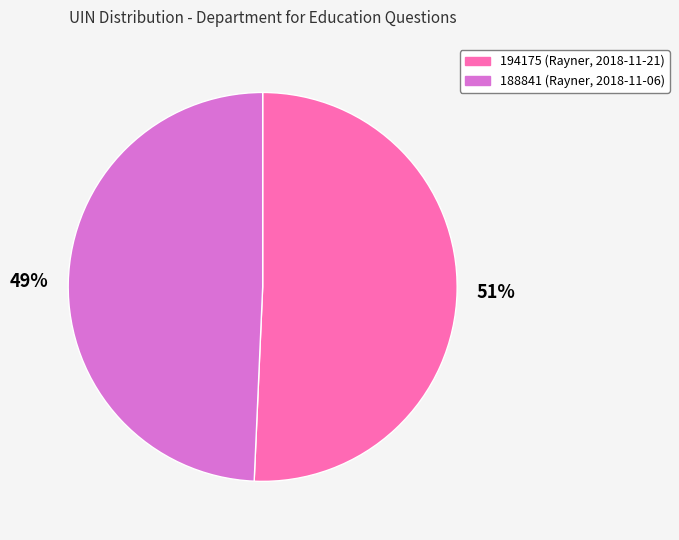

Is it true that 188841 is 49% of the pie?

True